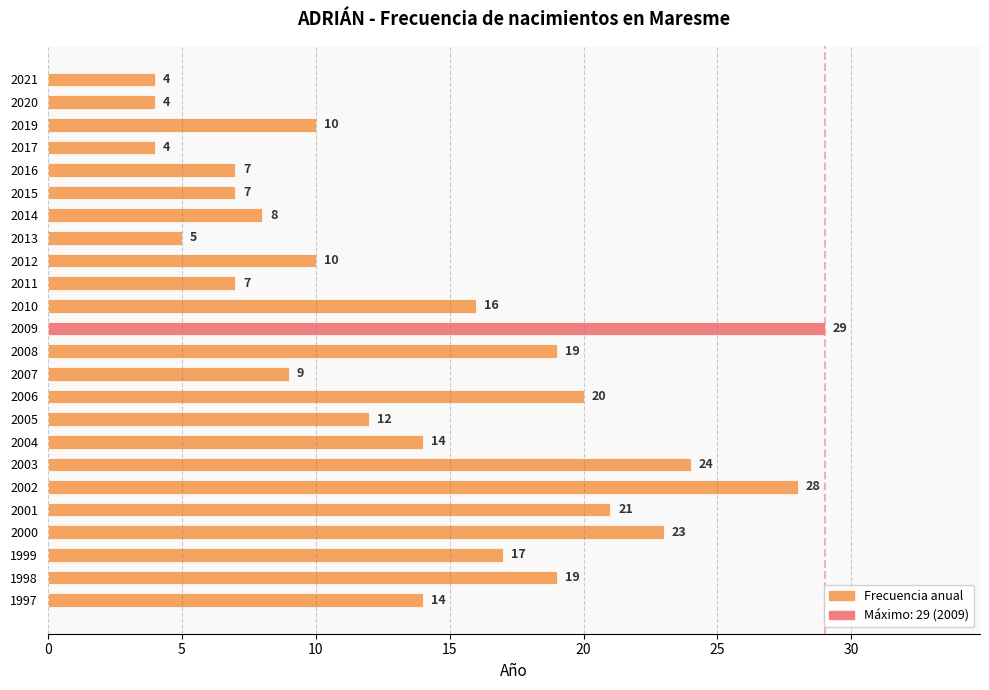

What is the sum of the values at 1997 and 2012?

24